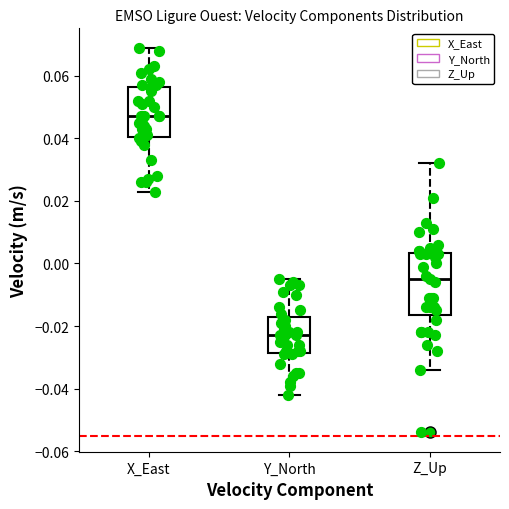

Reading left to right, transcribe this box plot: for each box, give where its median line is, the range the box spans, and where its two whiskers end, as read against the y-axis. The values are not printed on the chart, so give them approximately, as read against the axis.

X_East: median 0.048, box 0.040 to 0.056, whiskers 0.024 to 0.070
Y_North: median -0.022, box -0.028 to -0.016, whiskers -0.042 to -0.004
Z_Up: median -0.004, box -0.016 to 0.004, whiskers -0.034 to 0.032